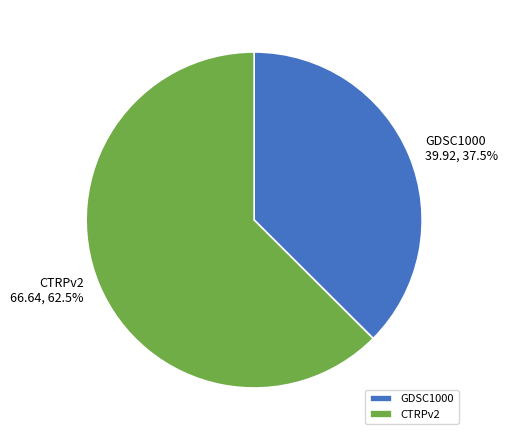

Combined, do GDSC1000 and CTRPv2 account for over 50%?

Yes